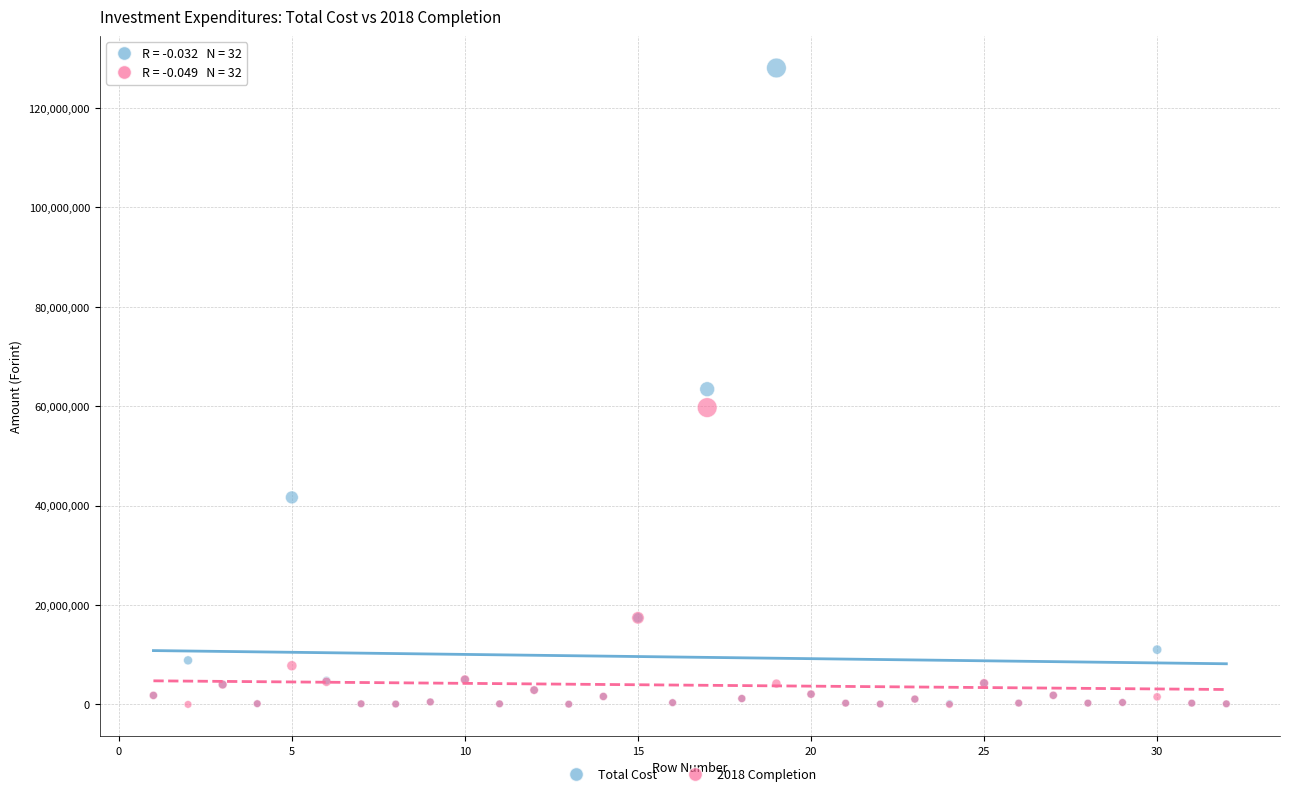

What are all the series names shown in the legend?

Total Cost, 2018 Completion